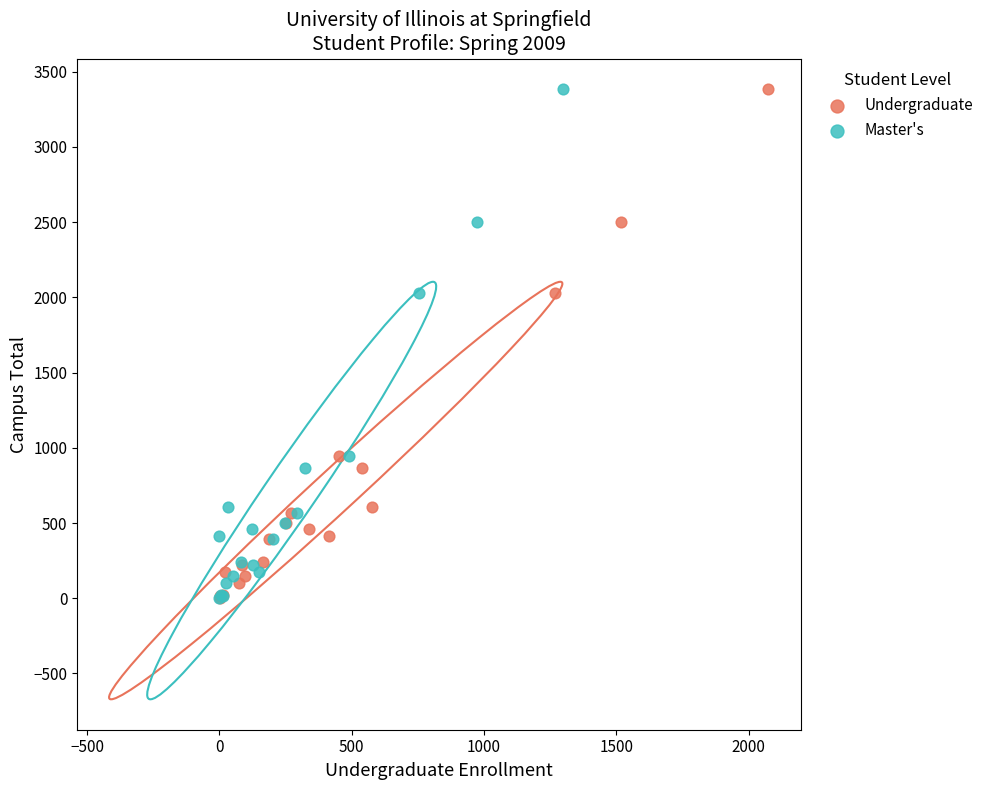

What are all the series names shown in the legend?

Undergraduate, Master's